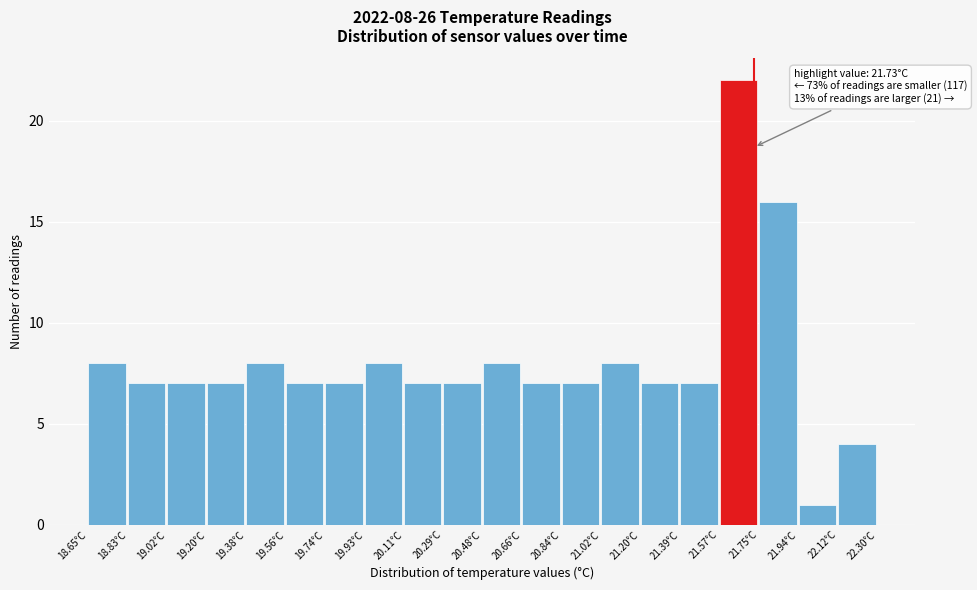

Which range on the x-axis has the tallest bar?

21.58 to 21.76